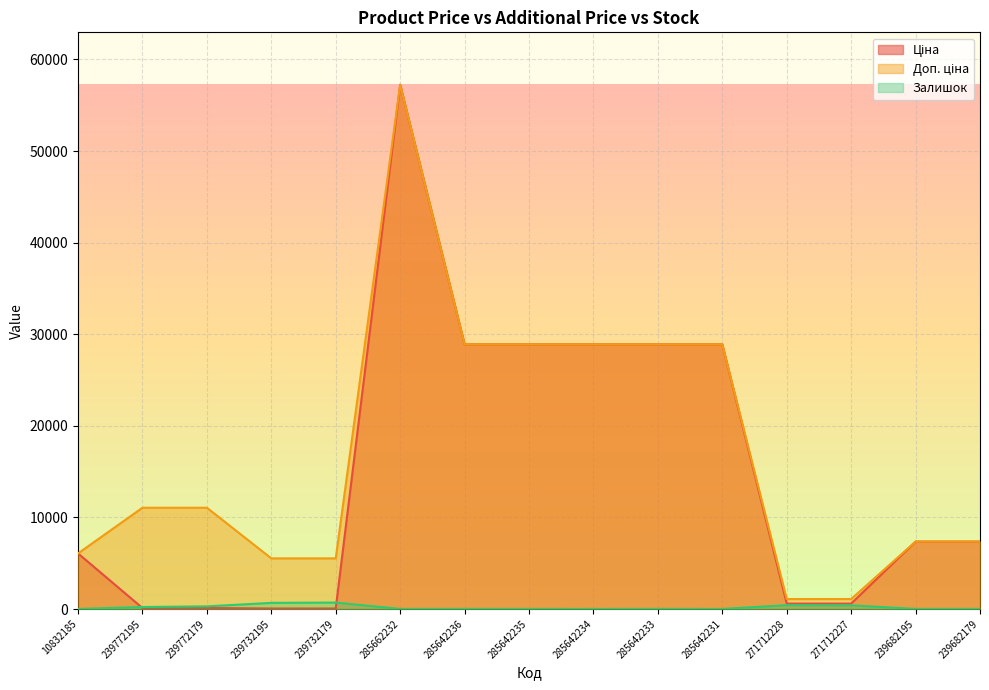

The value of Доп. ціна at 239682179 is 7360.2. True or false?

True